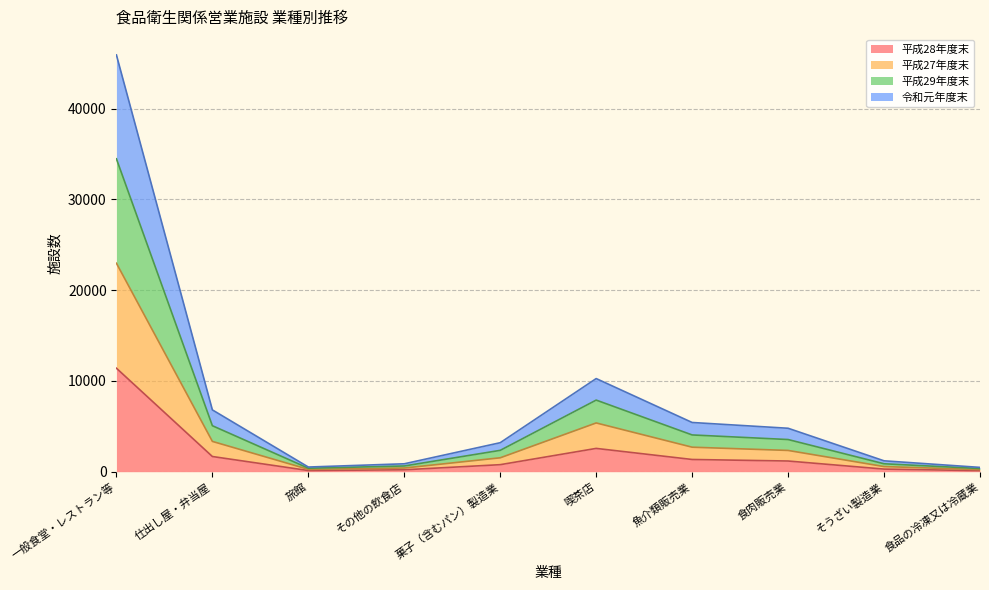

What is the minimum value shown in the chart?

116